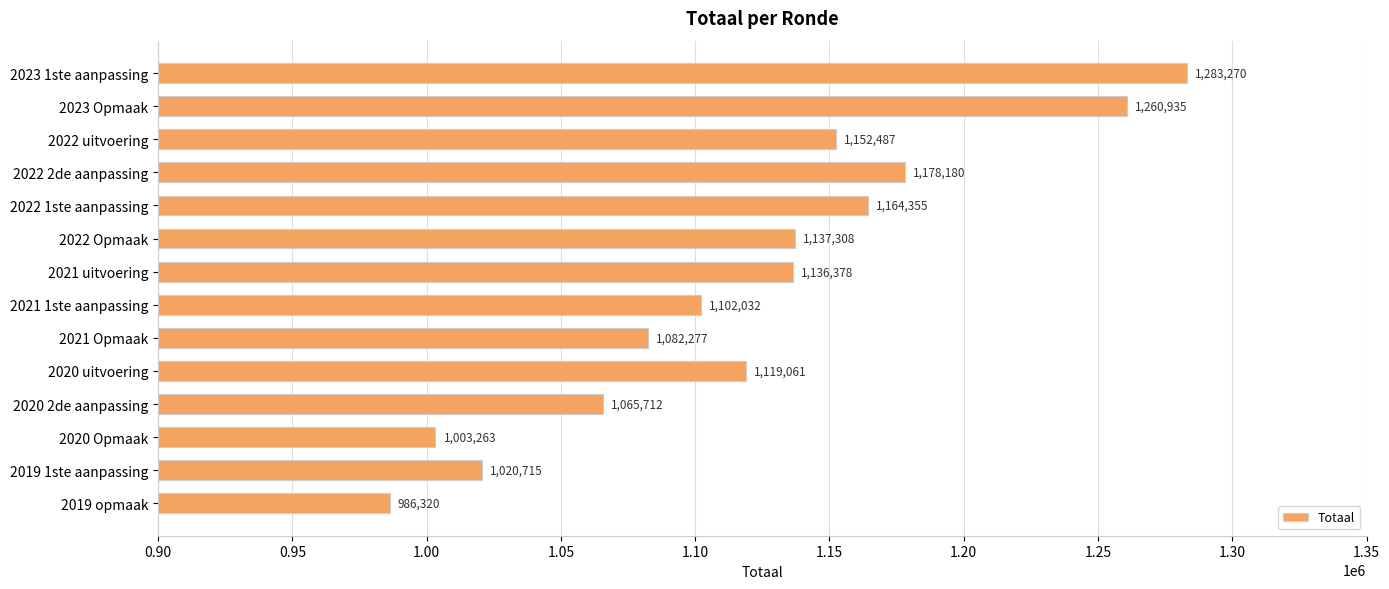

Where is the data nearest to the value 1134795?

2021 uitvoering